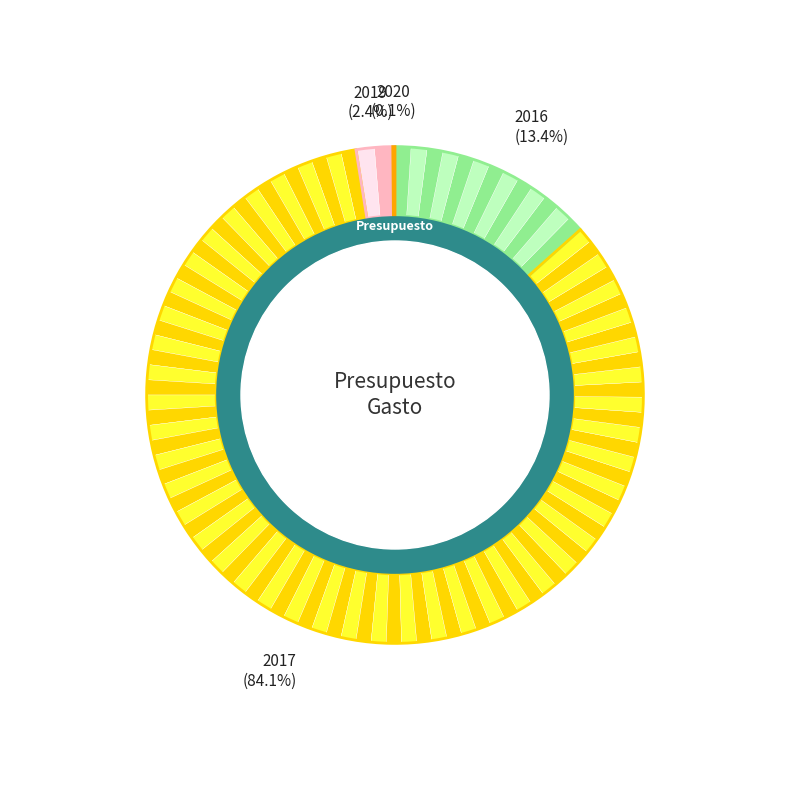

Which category has the biggest portion of the pie?

2017